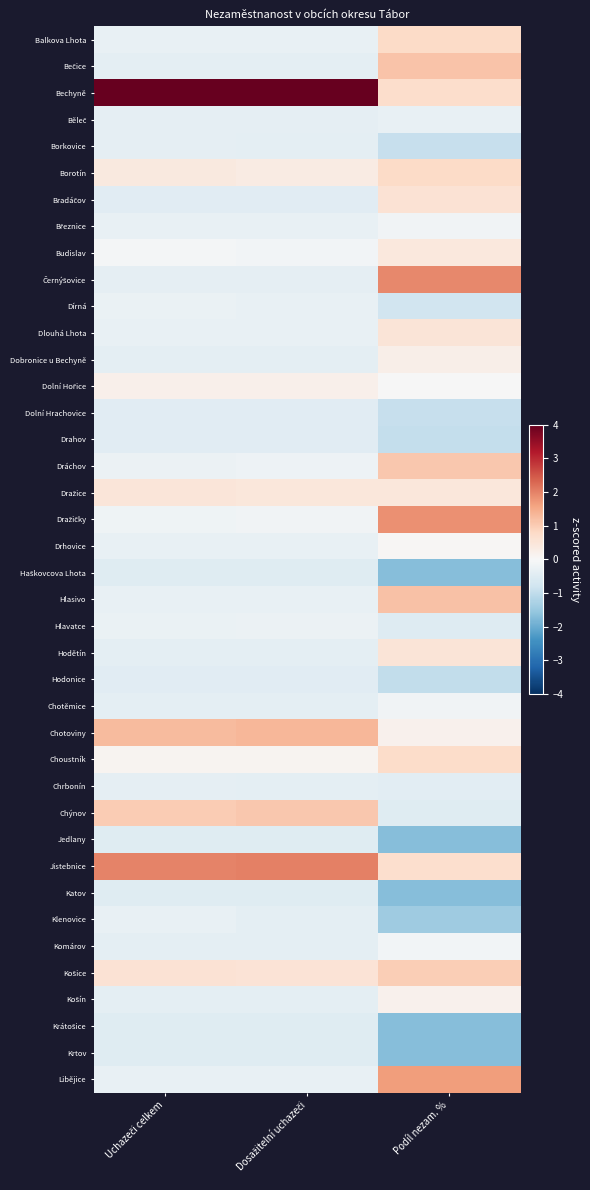

At Dosažitelní uchazeči, list the series in order from largest to smallest.

Bechyně, Jistebnice, Chotoviny, Chýnov, Košice, Dražice, Borotín, Dolní Hořice, Choustník, Budislav, Dražičky, Dráchov, Hlavatce, Balkova Lhota, Březnice, Dírná, Dlouhá Lhota, Drhovice, Hlasivo, Libějice, Běleč, Černýšovice, Bečice, Borkovice, Dobronice u Bechyně, Hodětín, Chotěmice, Chrbonín, Klenovice, Komárov, Košín, Bradáčov, Dolní Hrachovice, Drahov, Hodonice, Haškovcova Lhota, Jedlany, Katov, Krátošice, Krtov